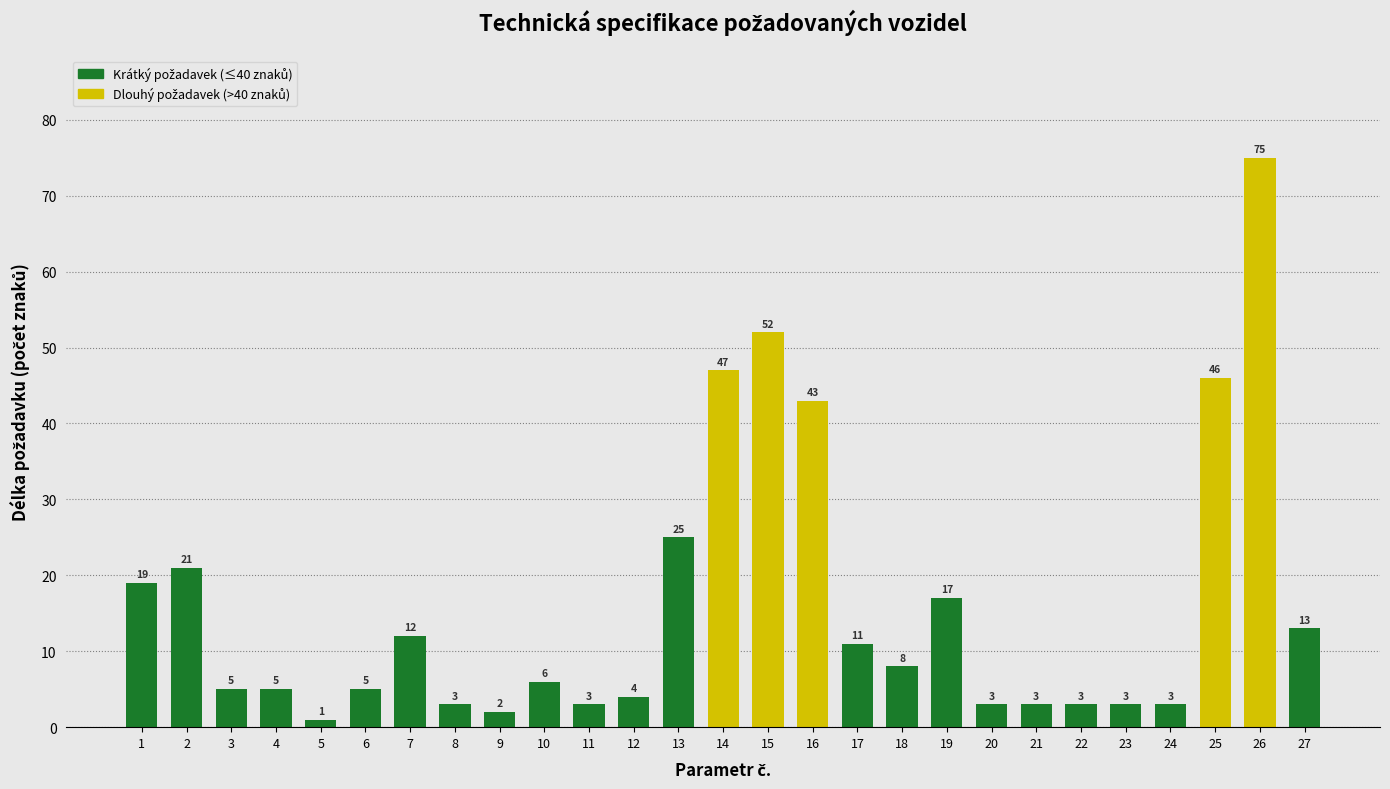

Reading right to left, what are all the values shown in this chart?

13	75	46	3	3	3	3	3	17	8	11	43	52	47	25	4	3	6	2	3	12	5	1	5	5	21	19